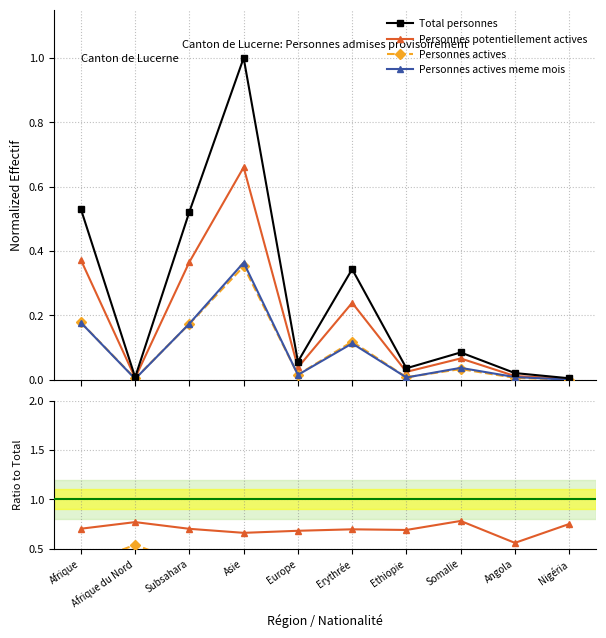

At how many categories does at least one series exceed 0?

10